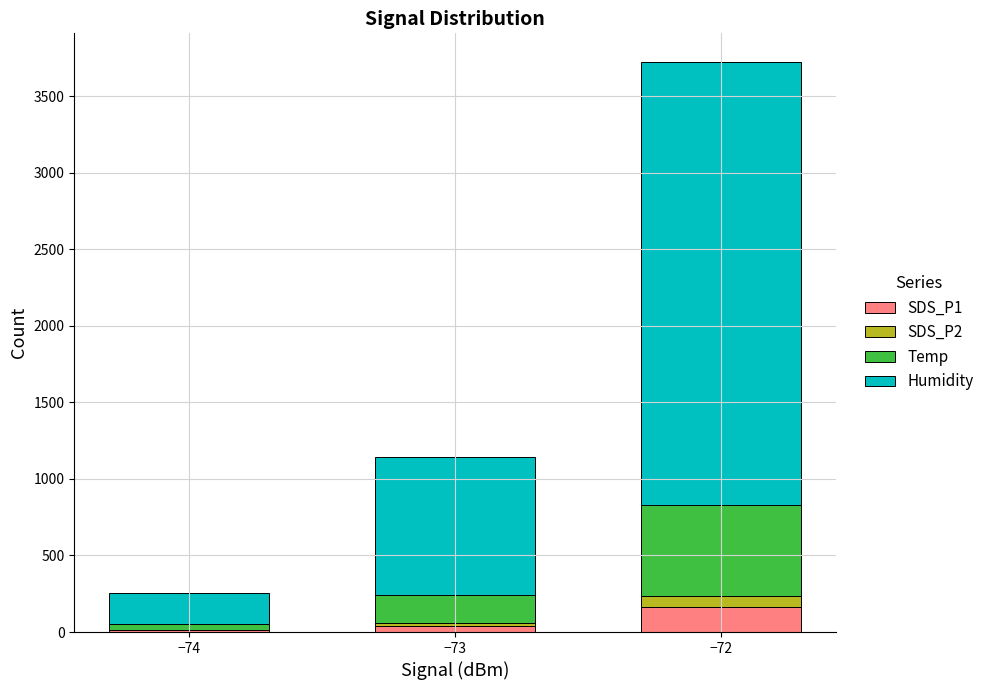

At which category is the sum across all series the highest?

−72